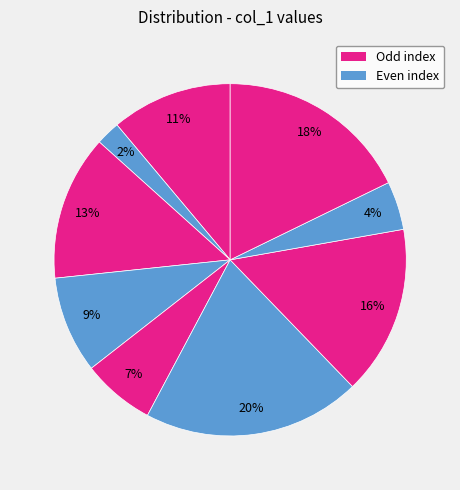

How many segments does this pie chart have?

9